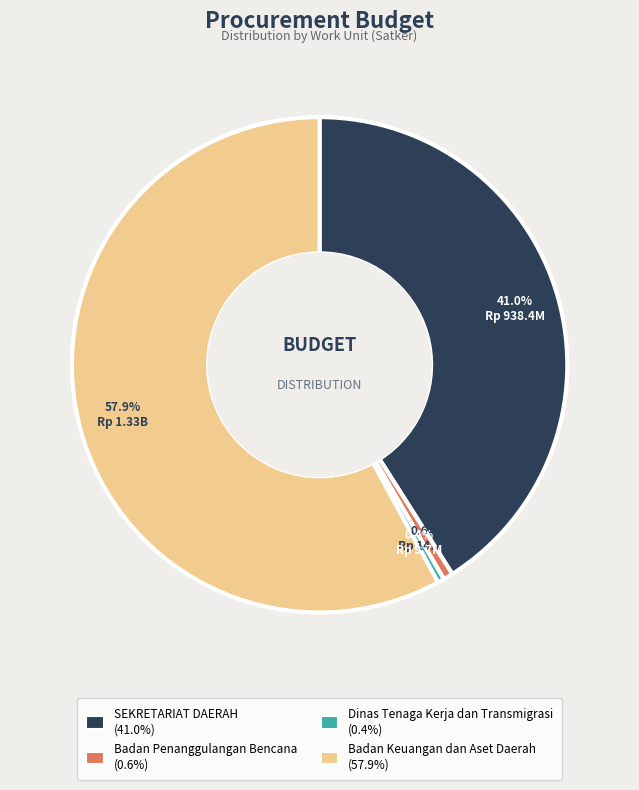

How much of the chart is everything except Badan Penanggulangan Bencana?

99.4%